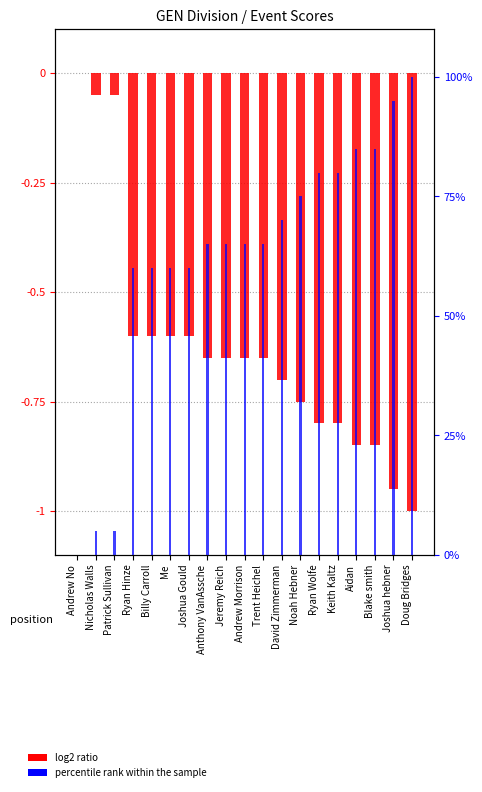

Reading left to right, list all the values displayed in this chart.

log2 ratio: Andrew No=0.0	Nicholas Walls=-0.1	Patrick Sullivan=-0.1	Ryan Hinze=-0.6	Billy Carroll=-0.6	Me=-0.6	Joshua Gould=-0.6	Anthony VanAssche=-0.7	Jeremy Reich=-0.7	Andrew Morrison=-0.7	Trent Heichel=-0.7	David Zimmerman=-0.7	Noah Hebner=-0.8	Ryan Wolfe=-0.8	Keith Kaltz=-0.8	Aidan=-0.8	Blake smith=-0.8	Joshua hebner=-0.9	Doug Bridges=-1.0
percentile rank within the sample: Andrew No=0.0	Nicholas Walls=5.0	Patrick Sullivan=5.0	Ryan Hinze=60.0	Billy Carroll=60.0	Me=60.0	Joshua Gould=60.0	Anthony VanAssche=65.0	Jeremy Reich=65.0	Andrew Morrison=65.0	Trent Heichel=65.0	David Zimmerman=70.0	Noah Hebner=75.0	Ryan Wolfe=80.0	Keith Kaltz=80.0	Aidan=85.0	Blake smith=85.0	Joshua hebner=95.0	Doug Bridges=100.0